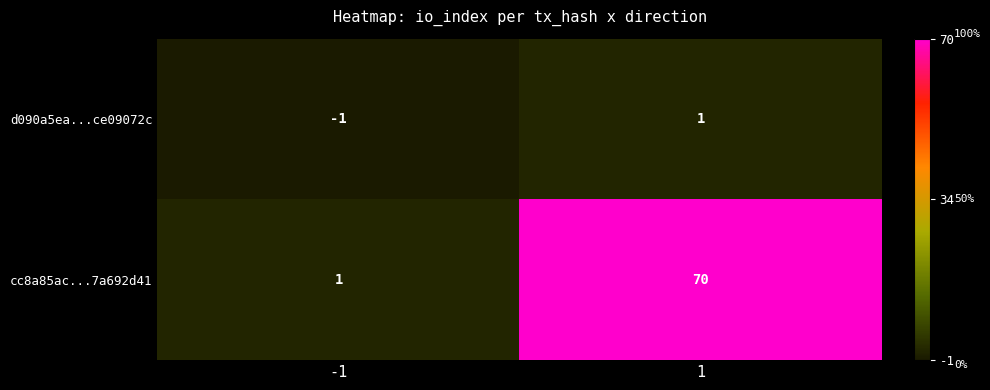

What value does the cc8a85ac...7a692d41 series have at 1, to the nearest 10?

70